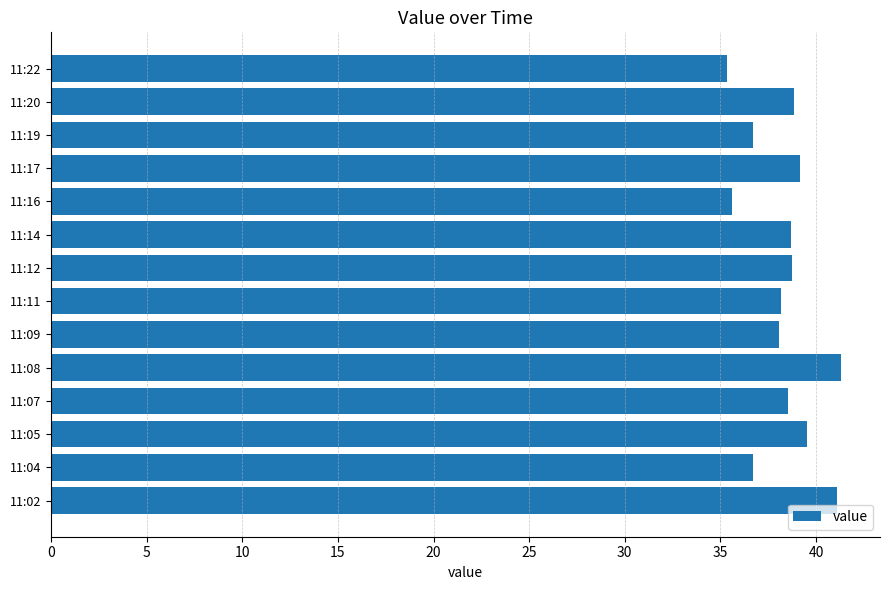

What is the greatest value displayed?

41.3